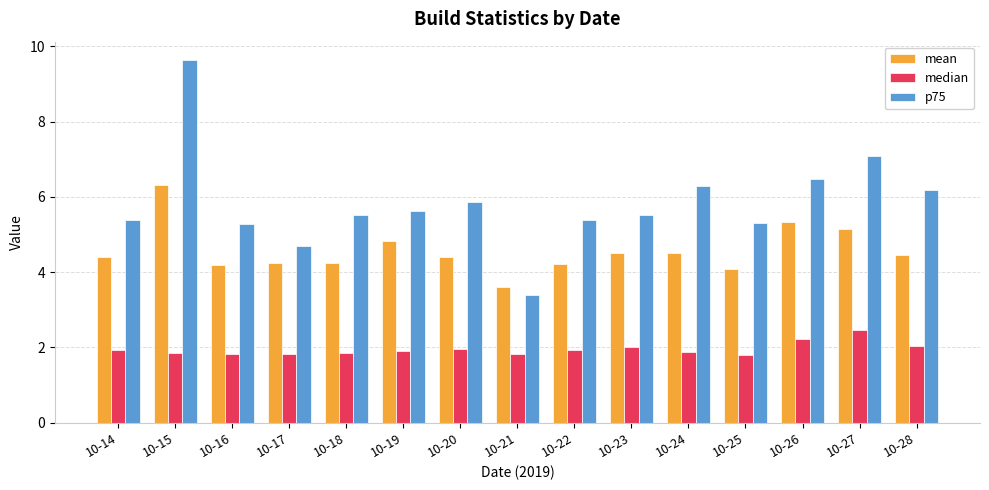

What is the sum of the p75 values at 10-19 and 10-24?

11.9